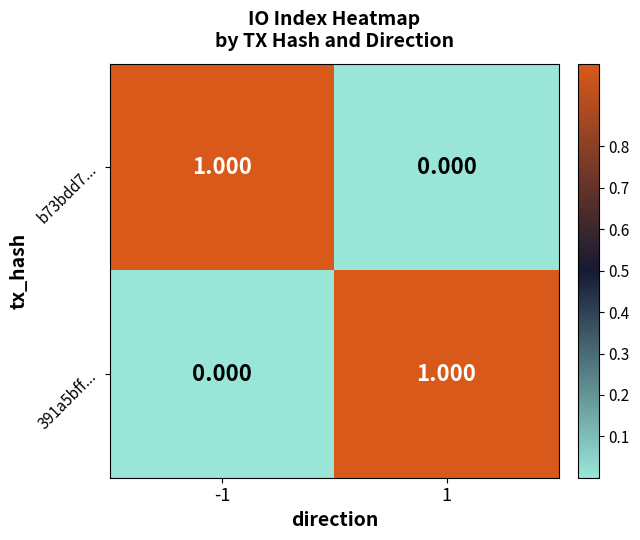

Is the value of b73bdd7... at -1 greater than the value of 391a5bff... at -1?

Yes